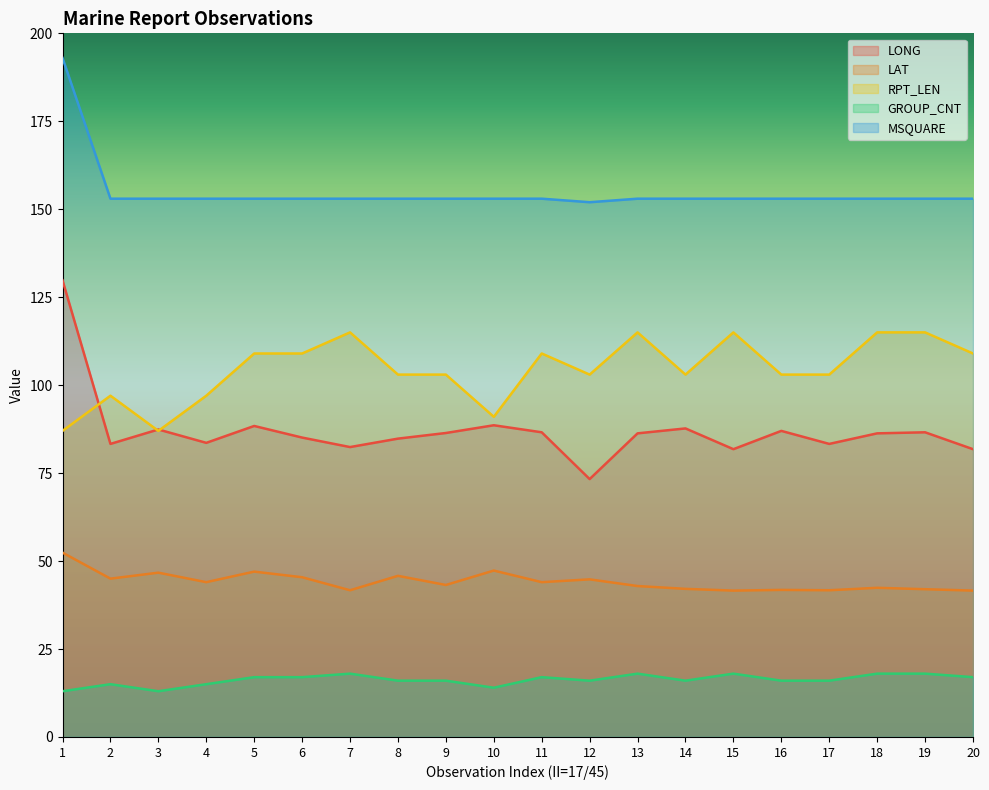

What is the approximate value of MSQUARE at 17?

153.0